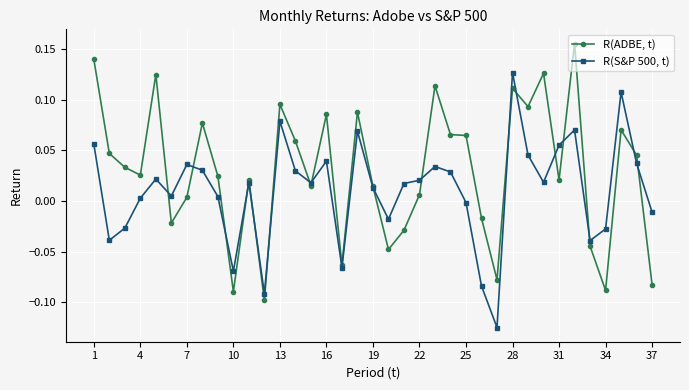

List the series in order of their overall mean, highest first.

R(ADBE, t), R(S&P 500, t)